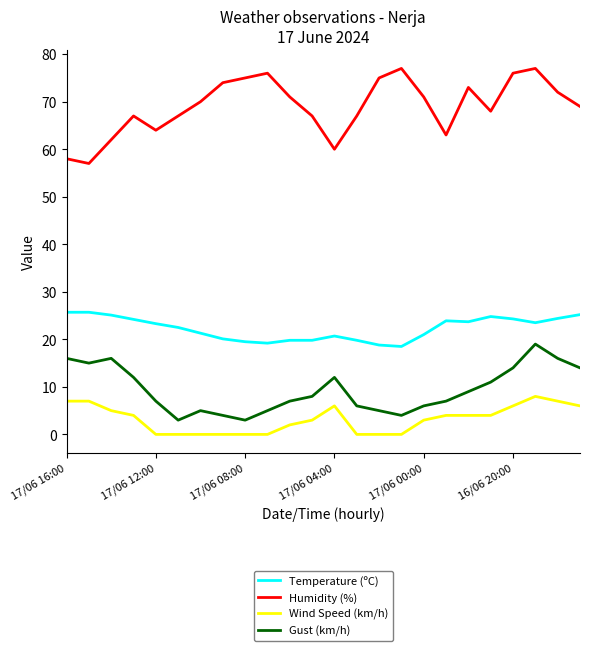

What is the highest value of the Humidity (%) series?

77.0